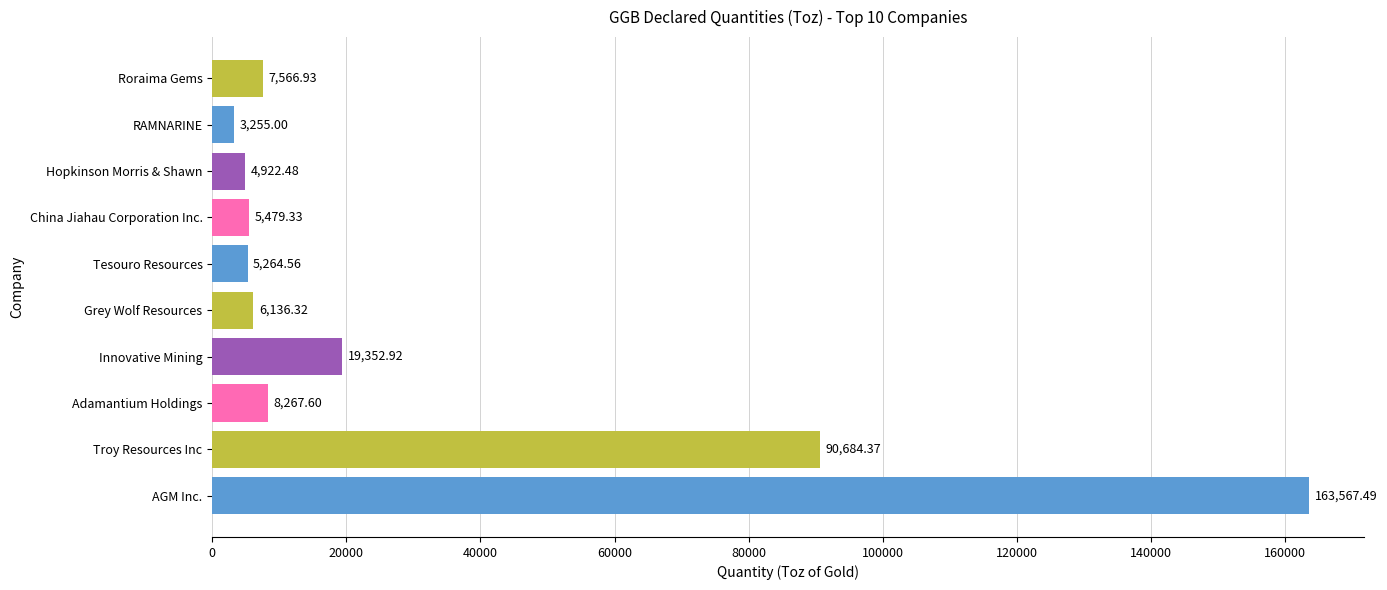

Does the chart contain stacked bars?

No